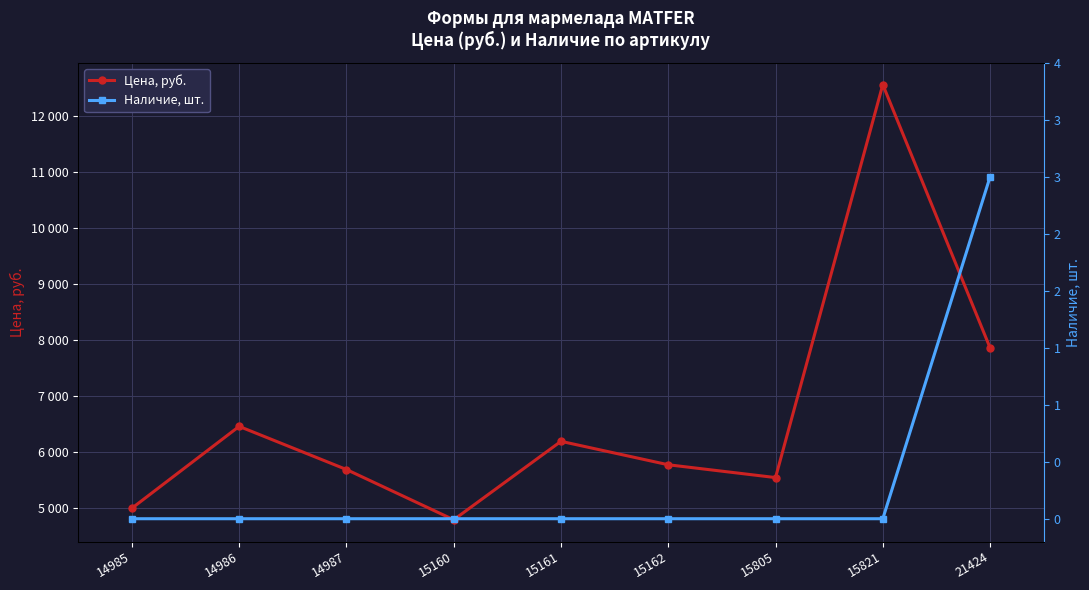

How many lines are shown in the chart?

2